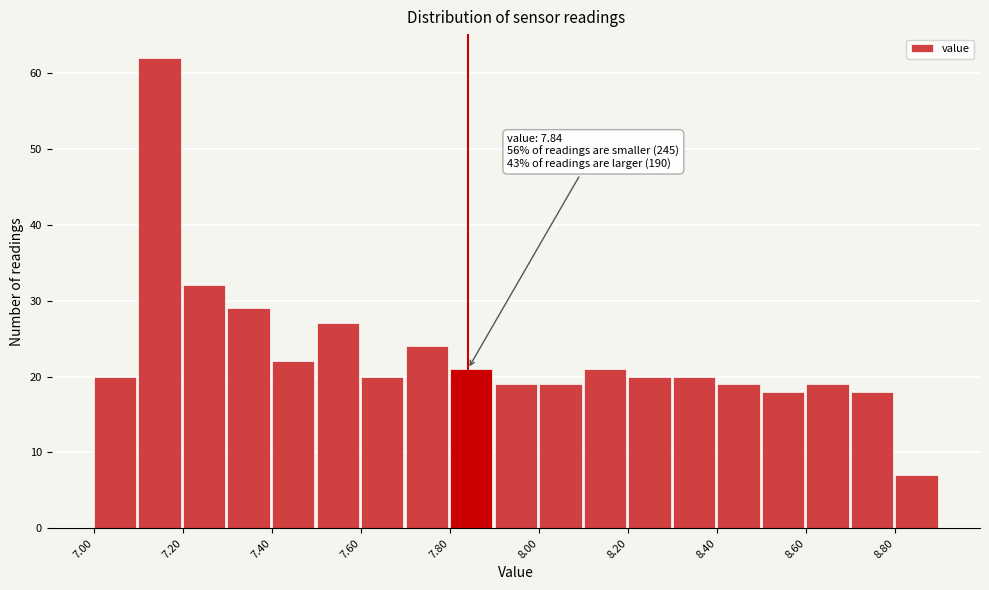

Over which range of the x-axis is the bar tallest?

7.1 to 7.2